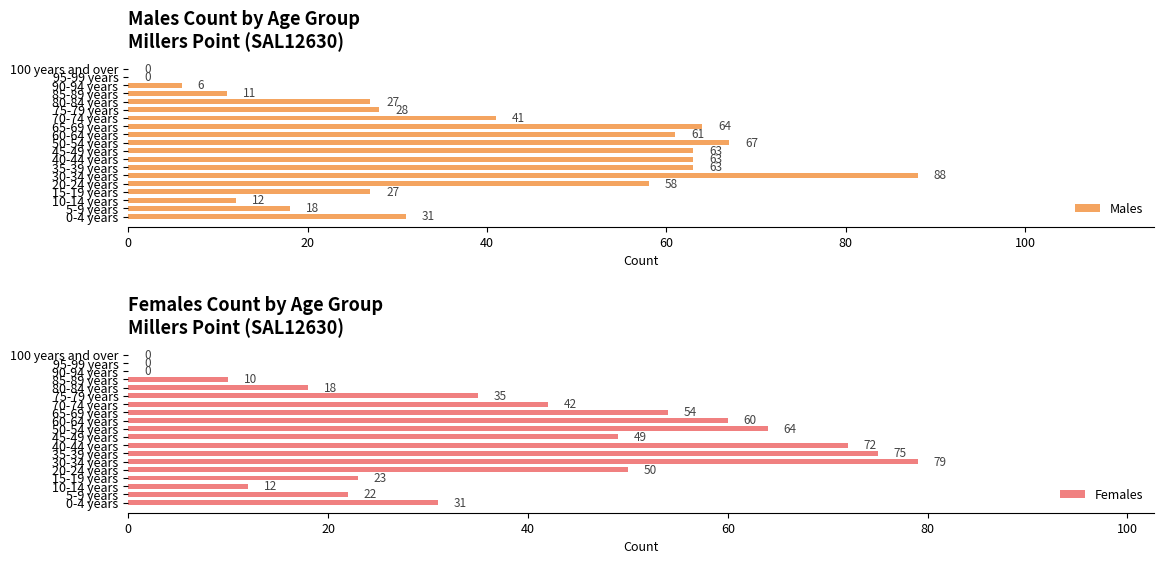

What position from the right is 65-69 years?

8